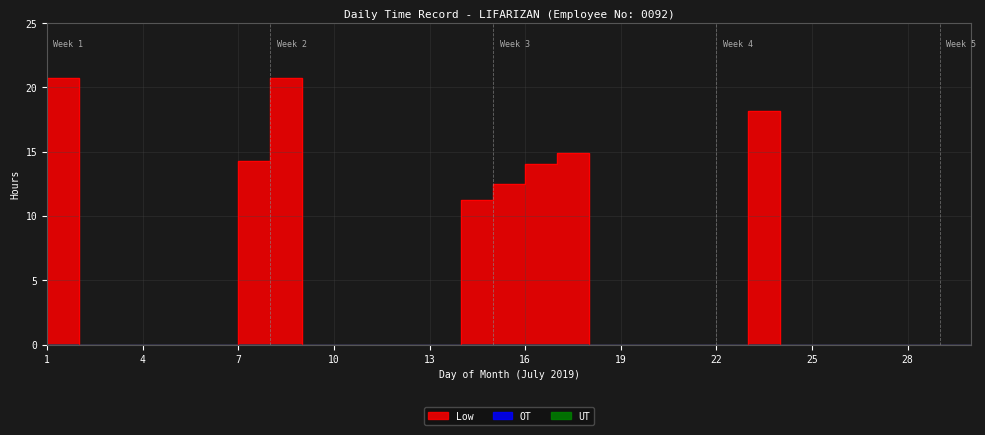

How many data points does each series have?

30